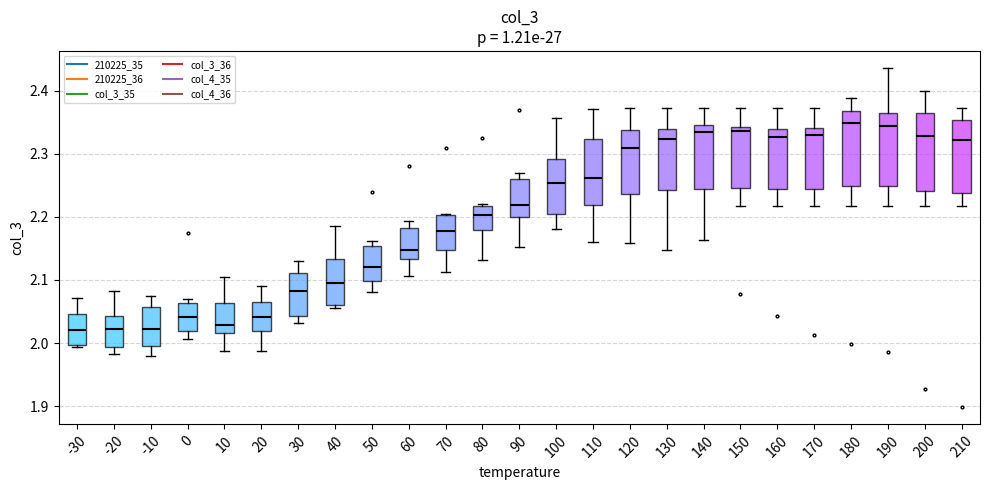

Reading left to right, read every box against the y-axis: the position of its median line, the range the box covers, and the ends of its whiskers. The values are not printed on the chart, so give them approximately, as read against the axis.

-30: median 2.02, box 2.00 to 2.05, whiskers 1.99 to 2.07
-20: median 2.02, box 1.99 to 2.04, whiskers 1.98 to 2.08
-10: median 2.02, box 1.99 to 2.06, whiskers 1.98 to 2.08
0: median 2.04, box 2.02 to 2.06, whiskers 2.01 to 2.07
10: median 2.03, box 2.02 to 2.06, whiskers 1.99 to 2.10
20: median 2.04, box 2.02 to 2.07, whiskers 1.99 to 2.09
30: median 2.08, box 2.04 to 2.11, whiskers 2.03 to 2.13
40: median 2.10, box 2.06 to 2.13, whiskers 2.06 (just below the box's lower edge) to 2.19
50: median 2.12, box 2.10 to 2.15, whiskers 2.08 to 2.16
60: median 2.15, box 2.13 to 2.18, whiskers 2.11 to 2.19
70: median 2.18, box 2.15 to 2.20, whiskers 2.11 to 2.21
80: median 2.20, box 2.18 to 2.22, whiskers 2.13 to 2.22 (just above the box's upper edge)
90: median 2.22, box 2.20 to 2.26, whiskers 2.15 to 2.27
100: median 2.25, box 2.21 to 2.29, whiskers 2.18 to 2.36
110: median 2.26, box 2.22 to 2.32, whiskers 2.16 to 2.37
120: median 2.31, box 2.24 to 2.34, whiskers 2.16 to 2.37
130: median 2.32, box 2.24 to 2.34, whiskers 2.15 to 2.37
140: median 2.33, box 2.24 to 2.35, whiskers 2.16 to 2.37
150: median 2.34 (just below the box's upper edge), box 2.25 to 2.34, whiskers 2.22 to 2.37
160: median 2.33, box 2.24 to 2.34, whiskers 2.22 to 2.37
170: median 2.33, box 2.24 to 2.34, whiskers 2.22 to 2.37
180: median 2.35, box 2.25 to 2.37, whiskers 2.22 to 2.39
190: median 2.34, box 2.25 to 2.37, whiskers 2.22 to 2.44
200: median 2.33, box 2.24 to 2.36, whiskers 2.22 to 2.40
210: median 2.32, box 2.24 to 2.35, whiskers 2.22 to 2.37